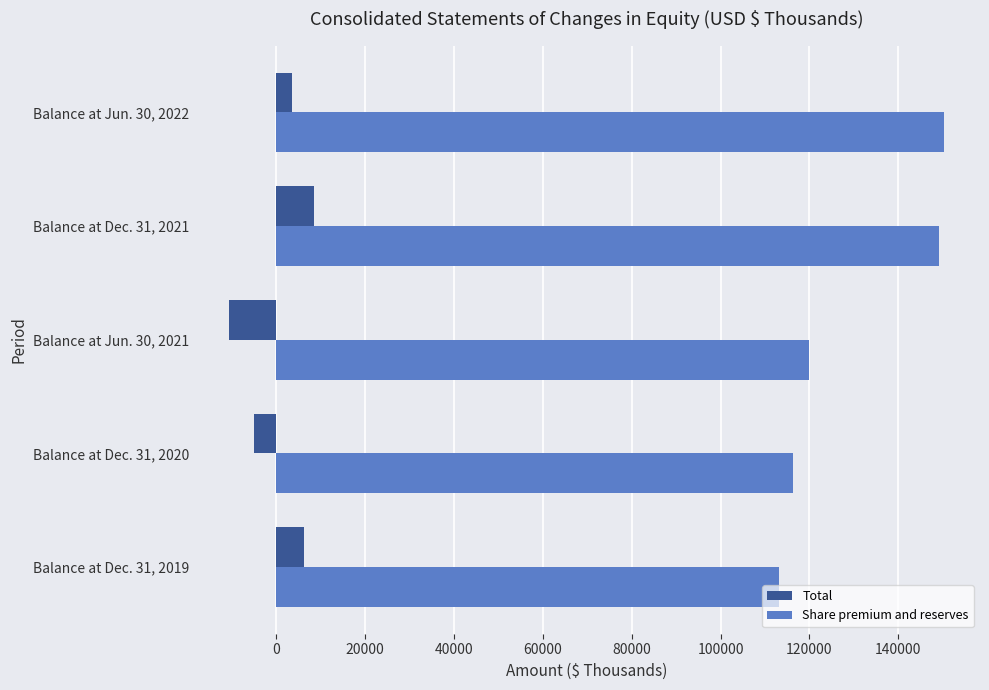

List the labels in order of Total value, smallest first.

Balance at Jun. 30, 2021, Balance at Dec. 31, 2020, Balance at Jun. 30, 2022, Balance at Dec. 31, 2019, Balance at Dec. 31, 2021